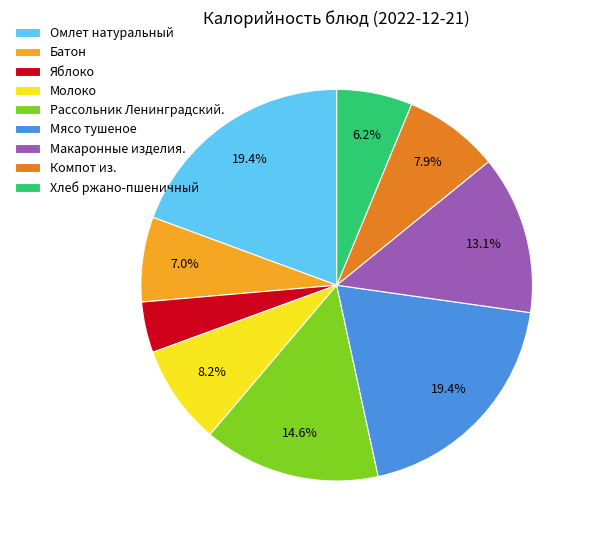

What is the smallest slice in the pie chart?

Яблоко